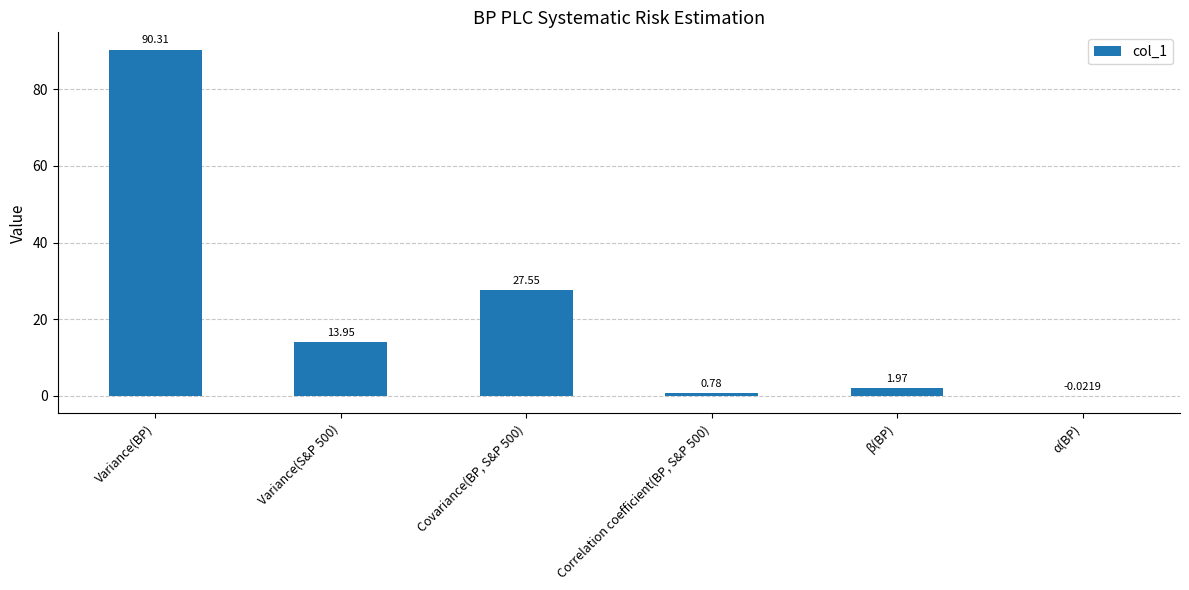

What is the ratio of the value at Variance(S&P 500) to the value at β(BP)?

7.1